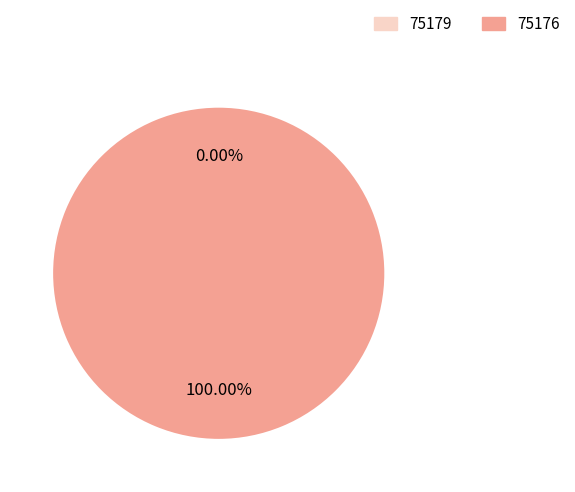

Does 75176 account for over 50% of the chart?

Yes